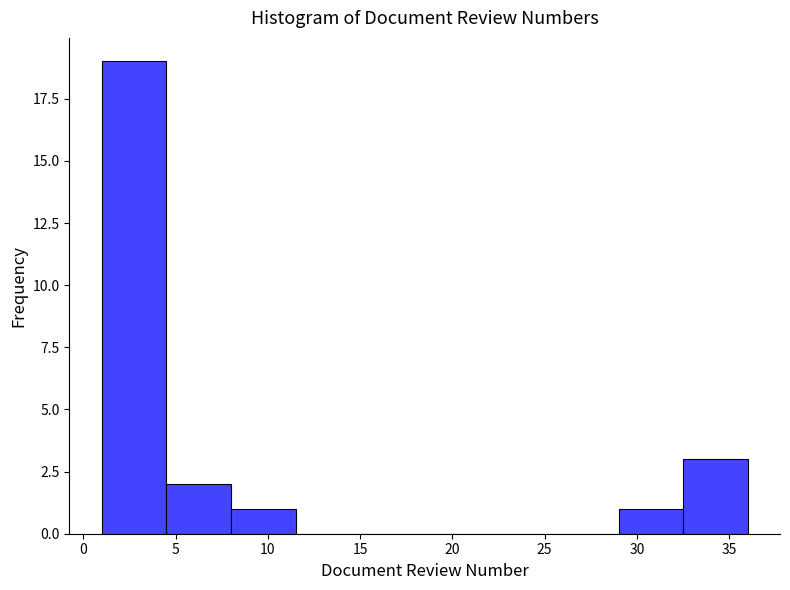

Reading left to right, list every bar in this chart as the range it spans on the x-axis followed by its height. The values are not printed on the chart, so give them approximately, as read against the axis.

1.0 to 4.5: 19
4.5 to 8.0: 2
8.0 to 11.5: 1
11.5 to 15.0: 0
15.0 to 18.5: 0
18.5 to 22.0: 0
22.0 to 25.5: 0
25.5 to 29.0: 0
29.0 to 32.5: 1
32.5 to 36.0: 3